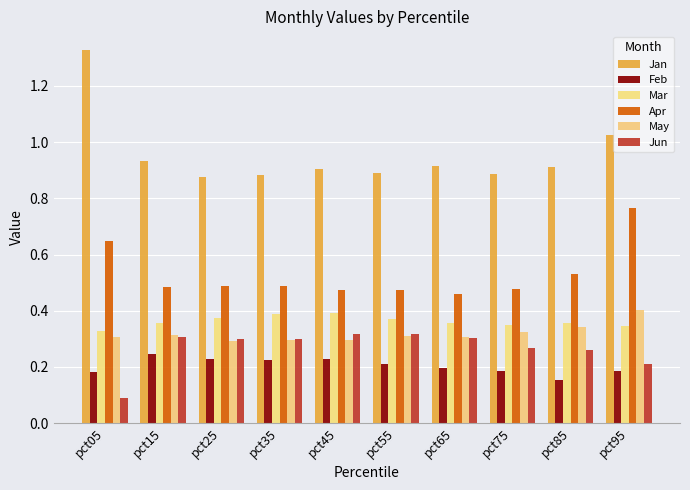

How many groups of bars are there?

10